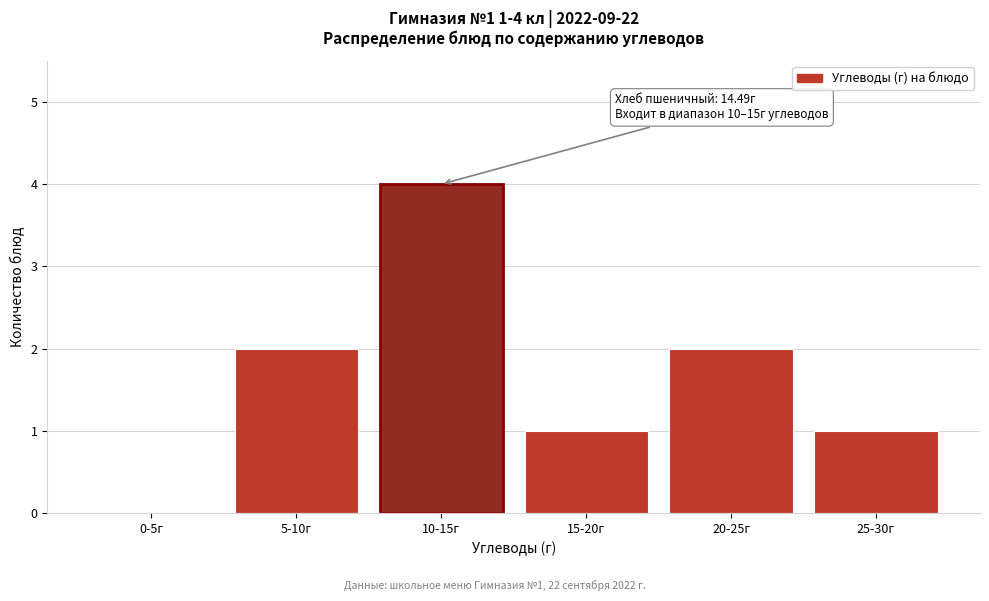

Reading right to left, extract all data points from this chart.

25-30г=1	20-25г=2	15-20г=1	10-15г=4	5-10г=2	0-5г=0